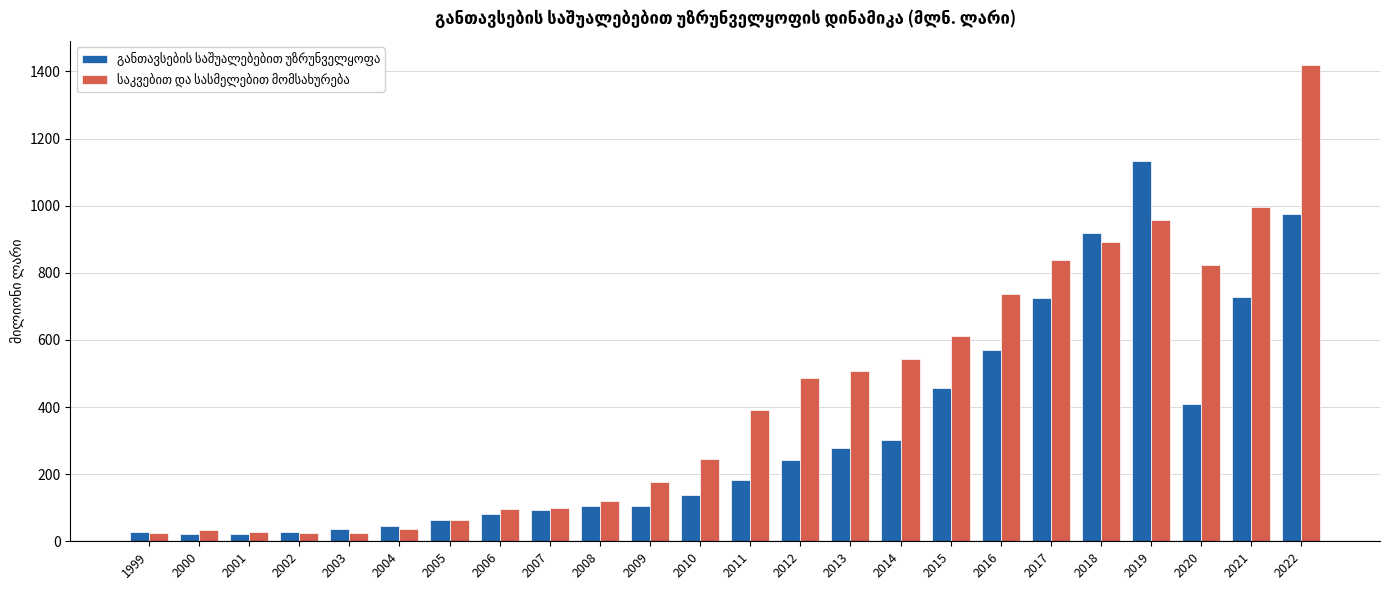

What is the maximum value shown in the chart?

1419.8